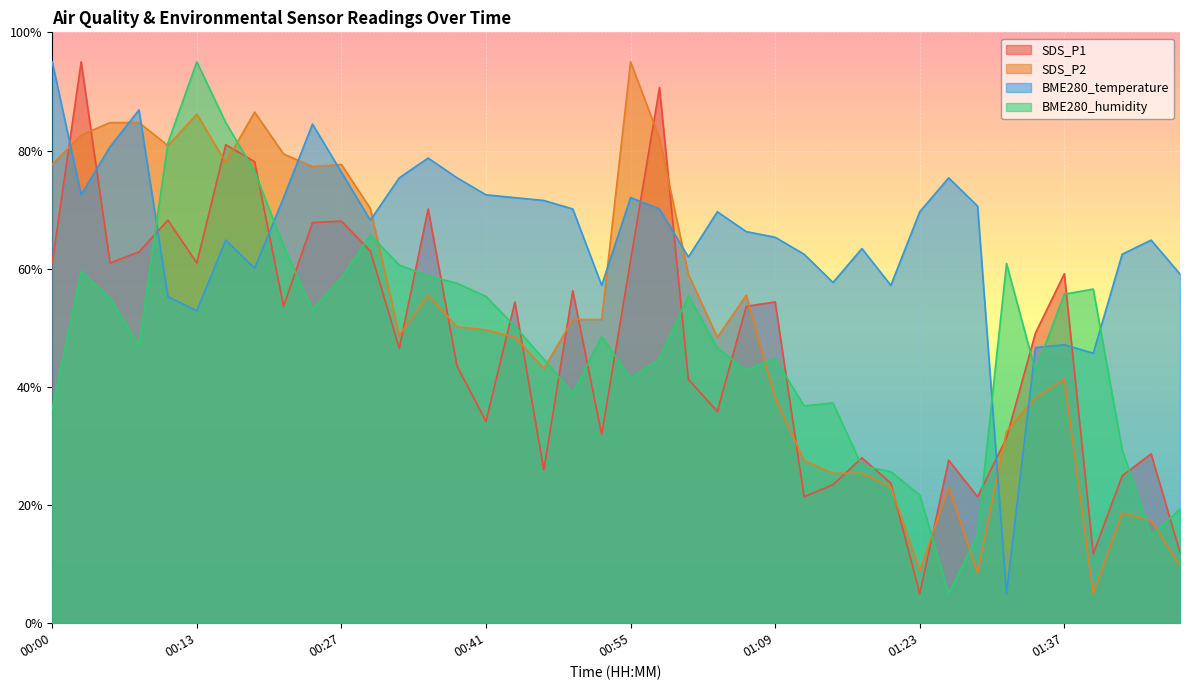

Which series has the largest total across all categories?

BME280_temperature